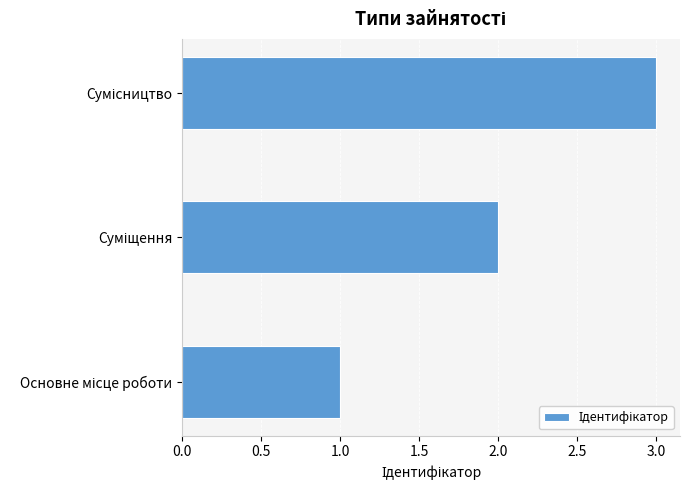

What is the greatest value displayed?

3